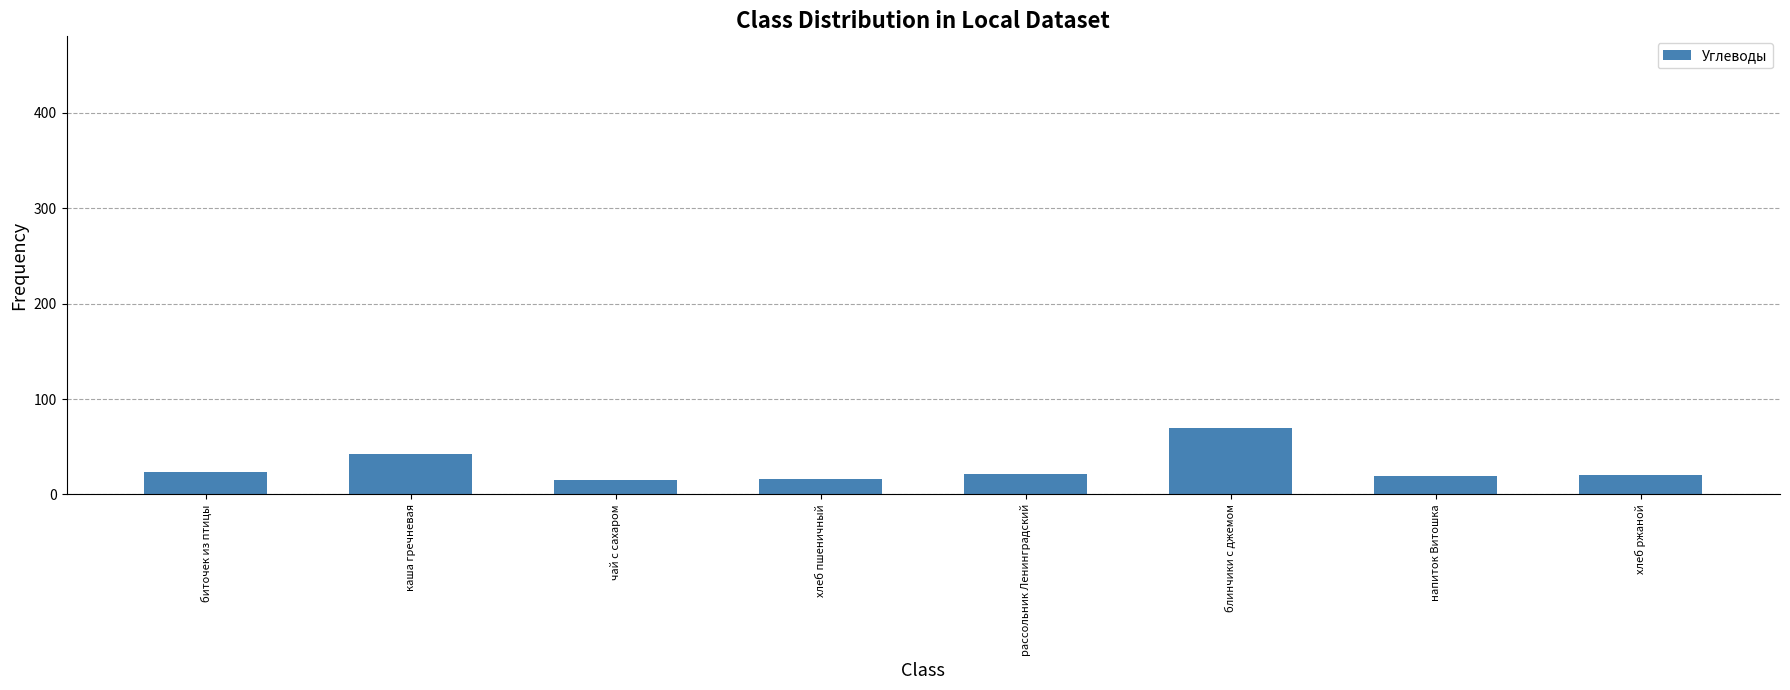

How many bars are there in total?

8